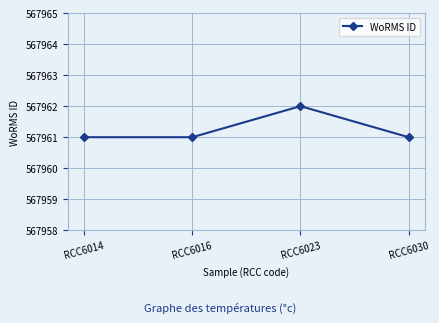

What is the ratio of the value at RCC6023 to the value at RCC6016?

1.0